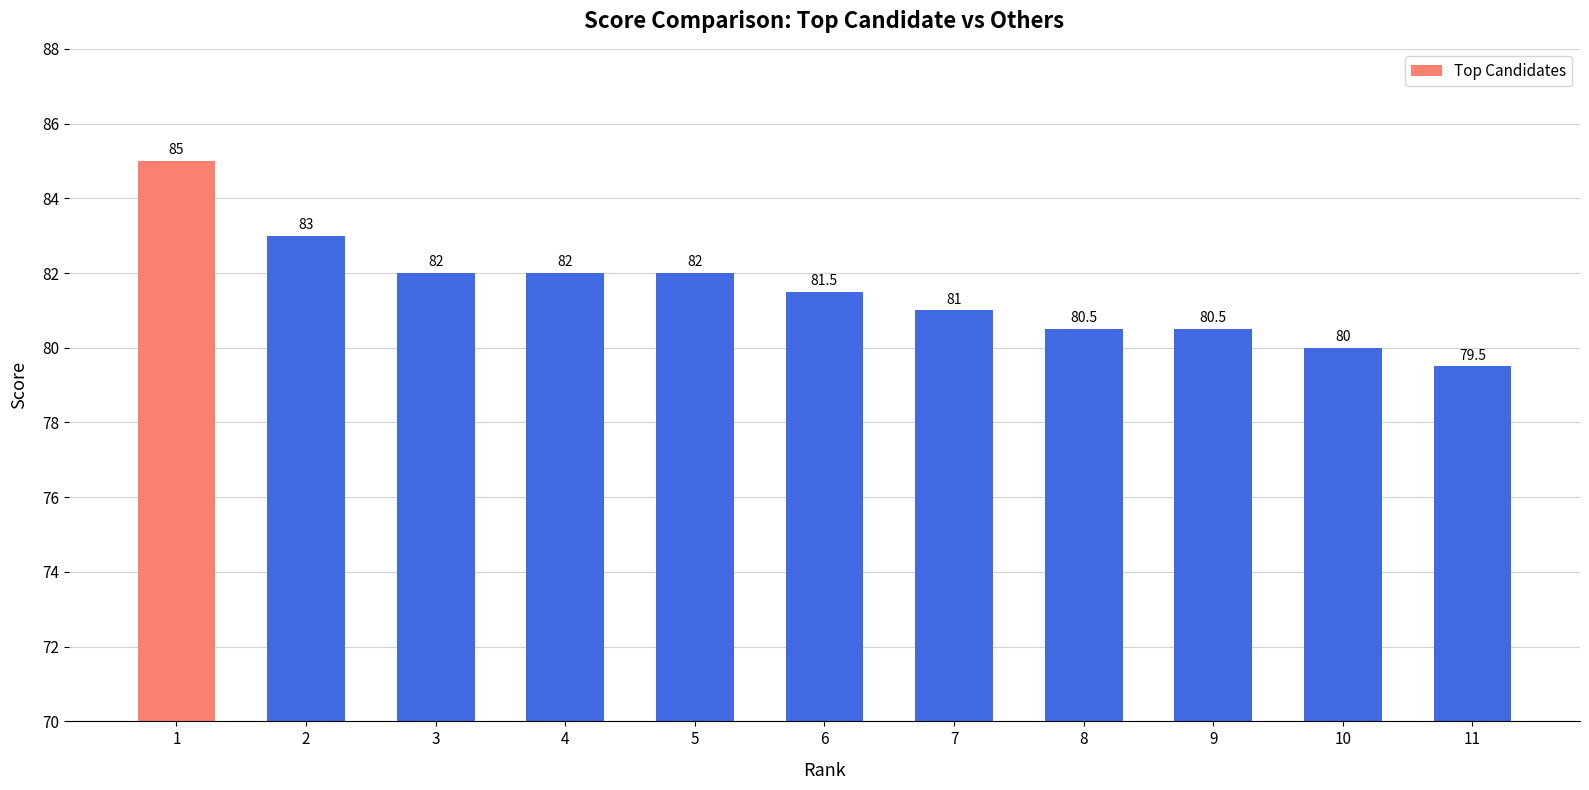

What is the approximate value at 1?

85.0